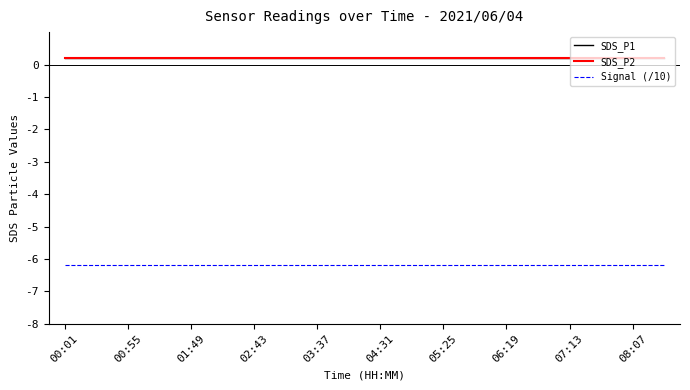

True or false: SDS_P1 and SDS_P2 cross at least once.

False